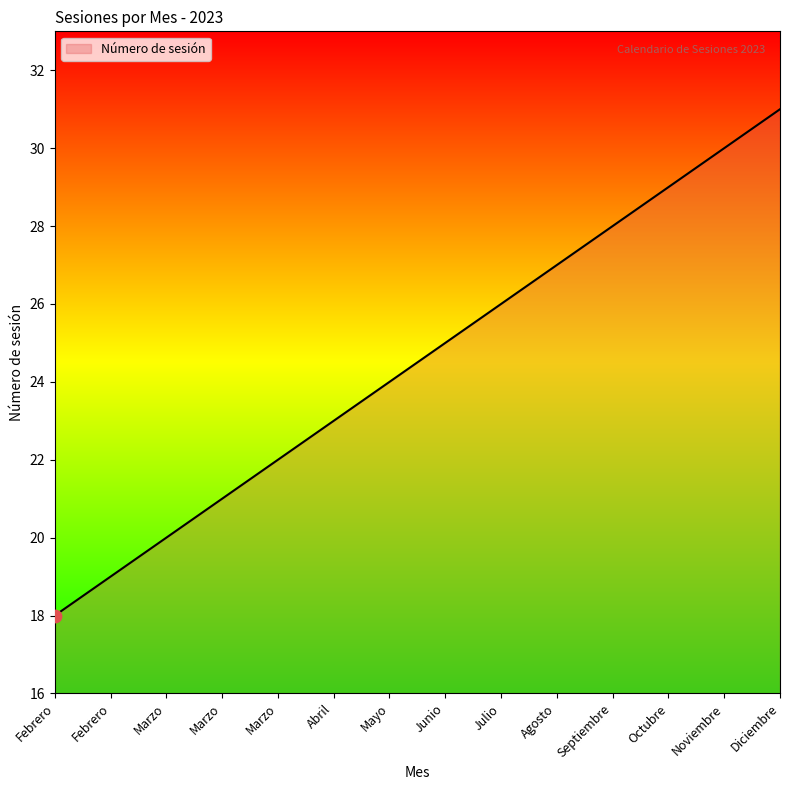

Approximately how many times larger is the value at Febrero compared to Octubre?

0.6